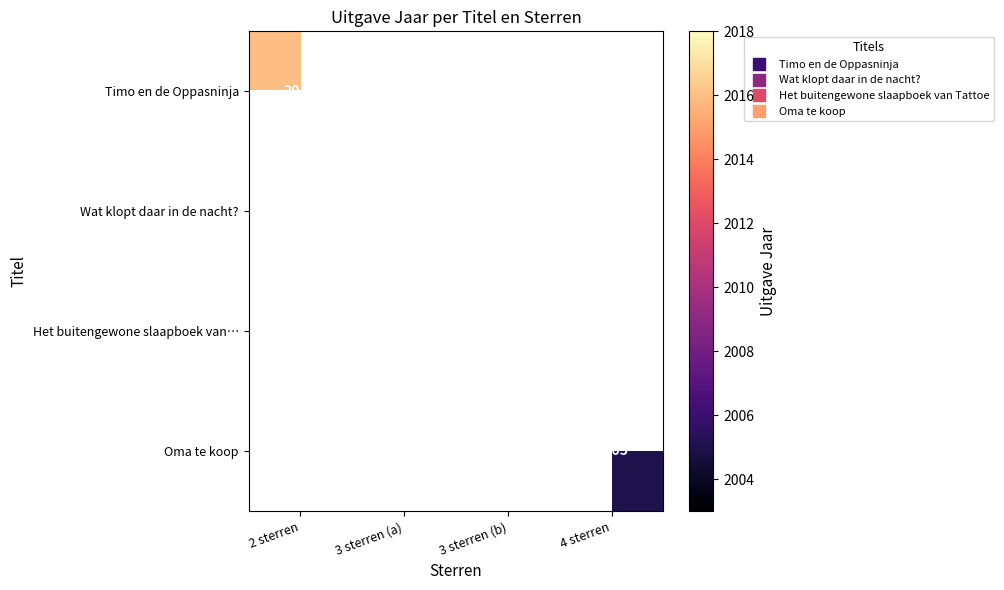

How many positive values does the Oma te koop series have?

1